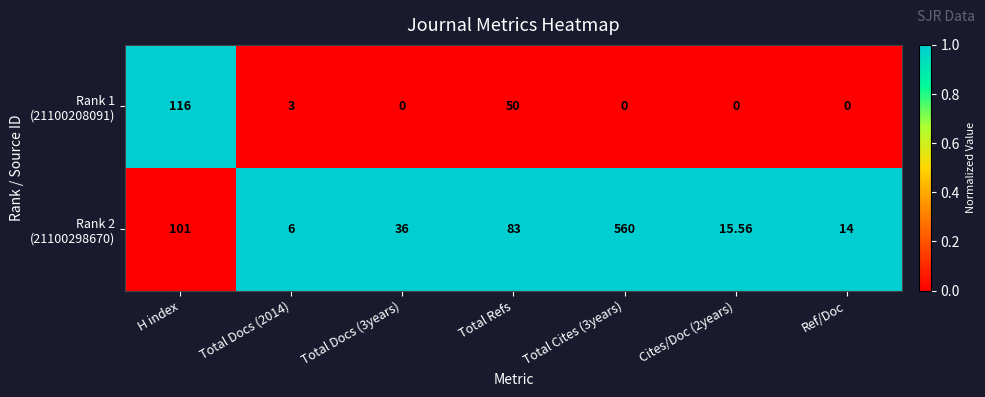

Which series has the largest total across all categories?

Rank 2 (21100298670)